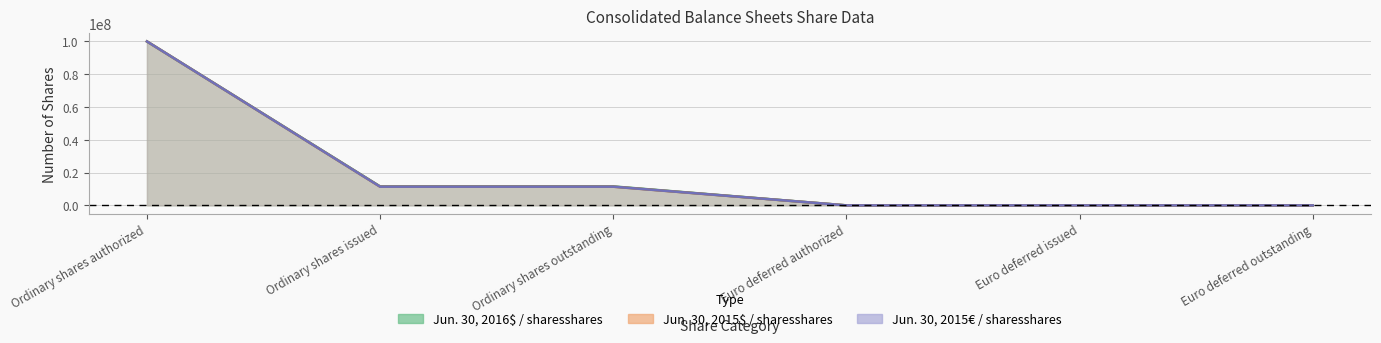

What is the difference between the highest and lowest values at Ordinary shares outstanding?

158217